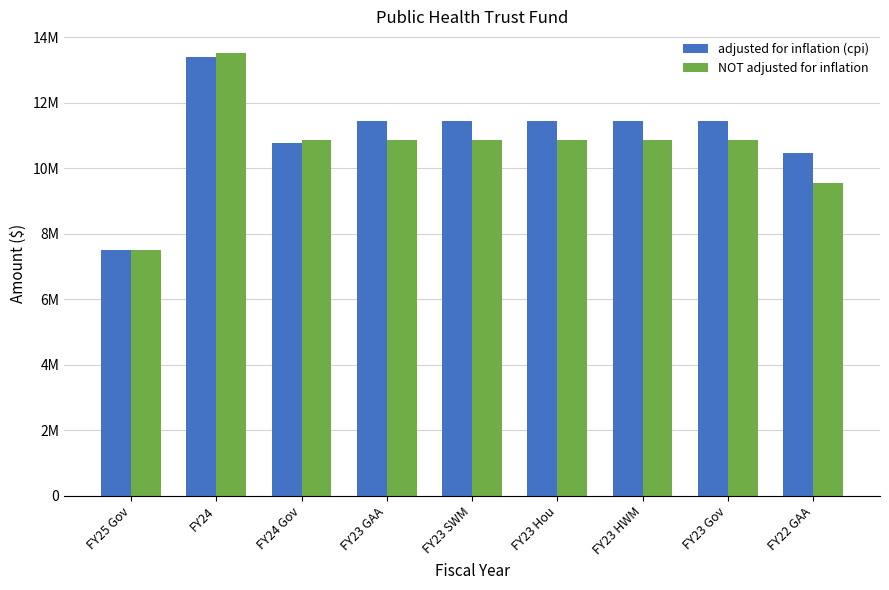

Does the chart contain any negative values?

No